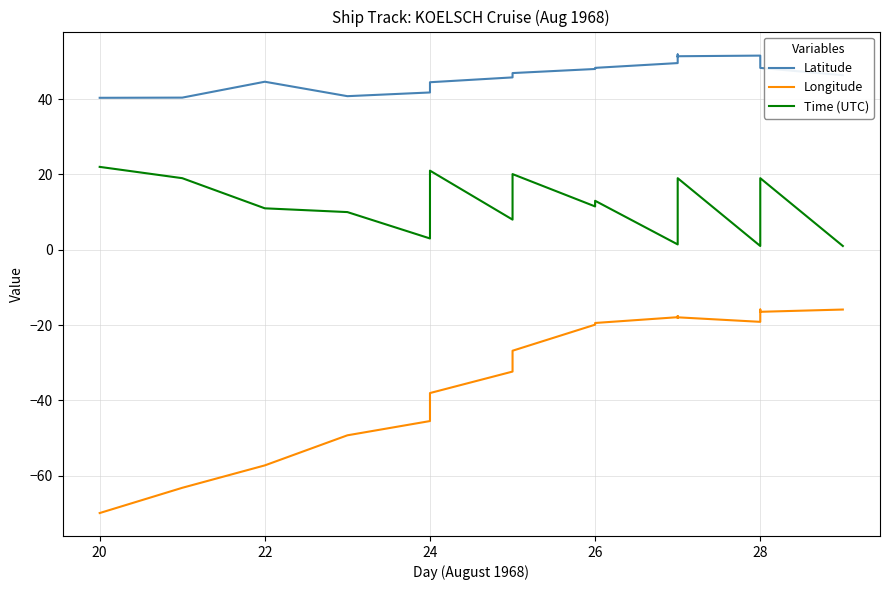

True or false: Time (UTC) has more than 1 points higher than both neighbors.

True